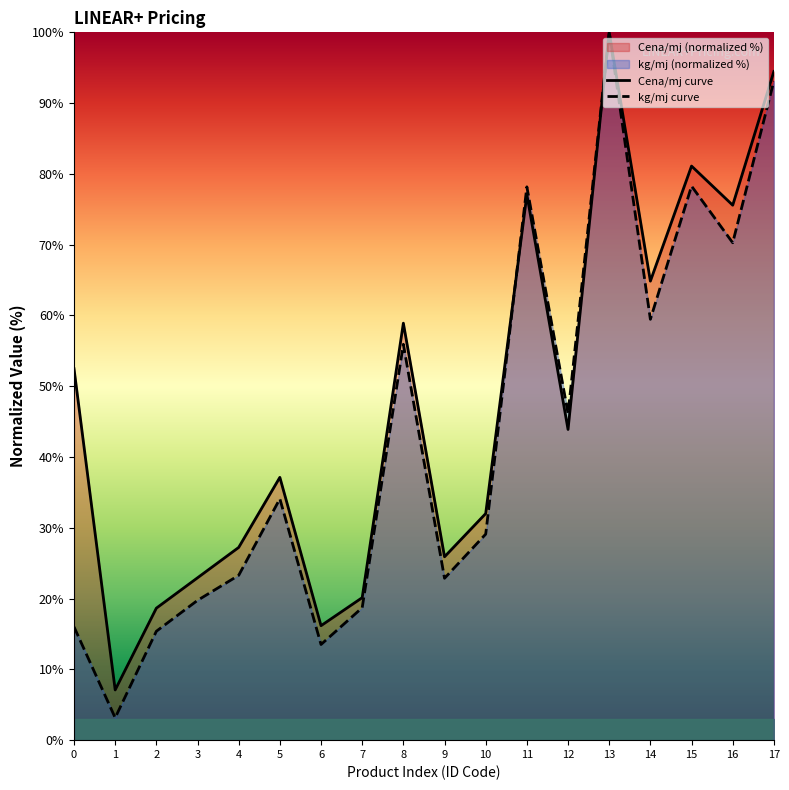

The value of kg/mj curve at 11 is 78.2. True or false?

True